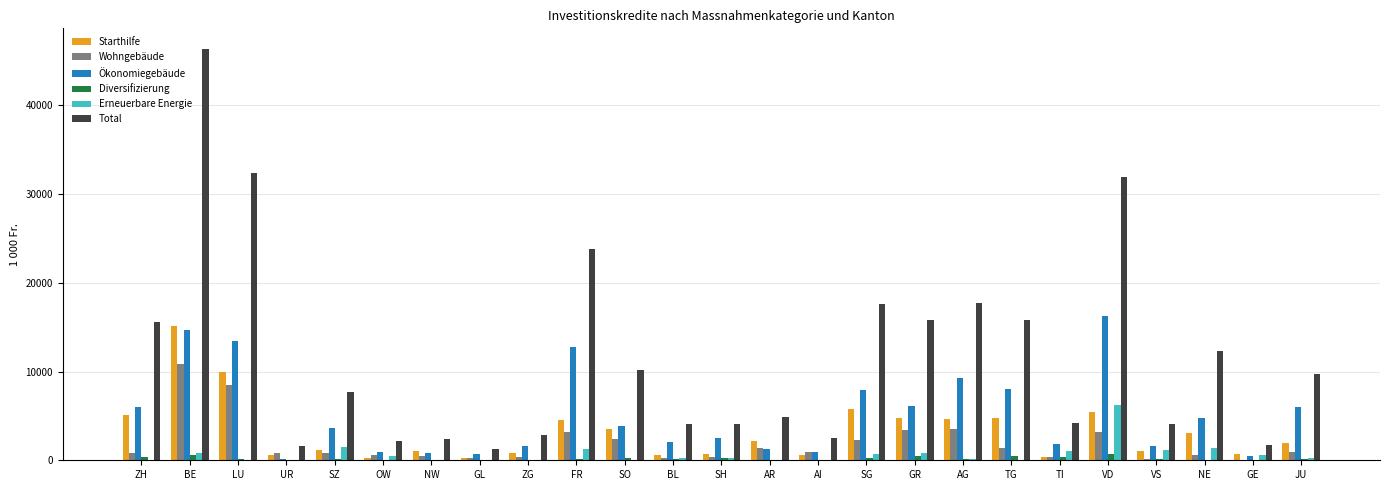

Are the bars horizontal?

No